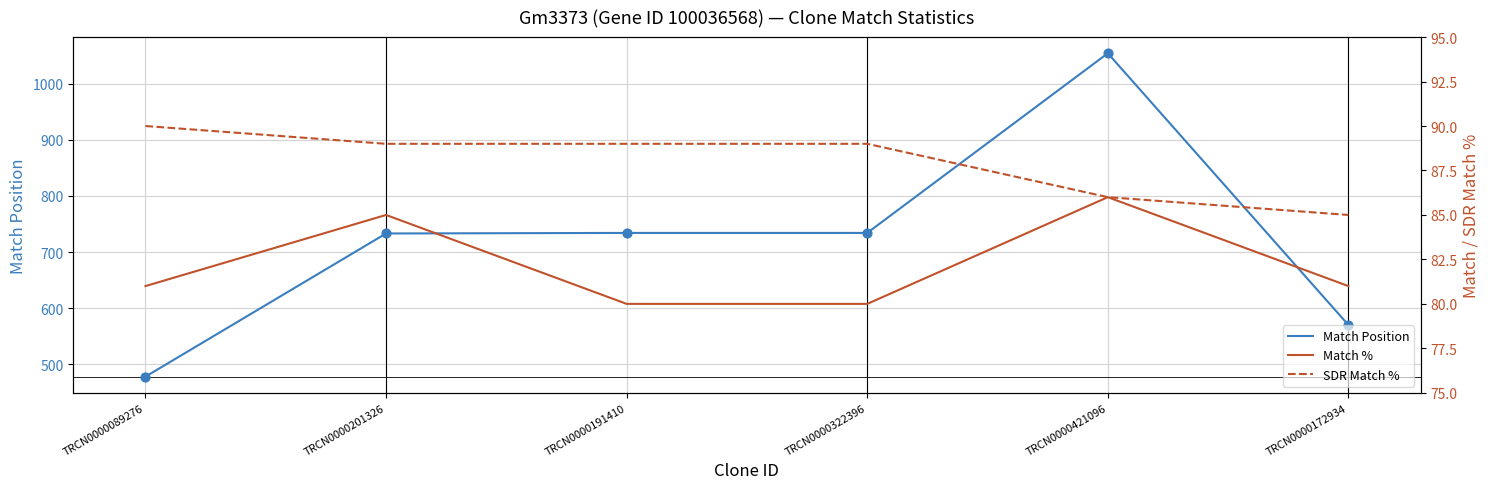

Is the value of SDR Match % at TRCN0000191410 greater than the value of Match Position at TRCN0000201326?

No